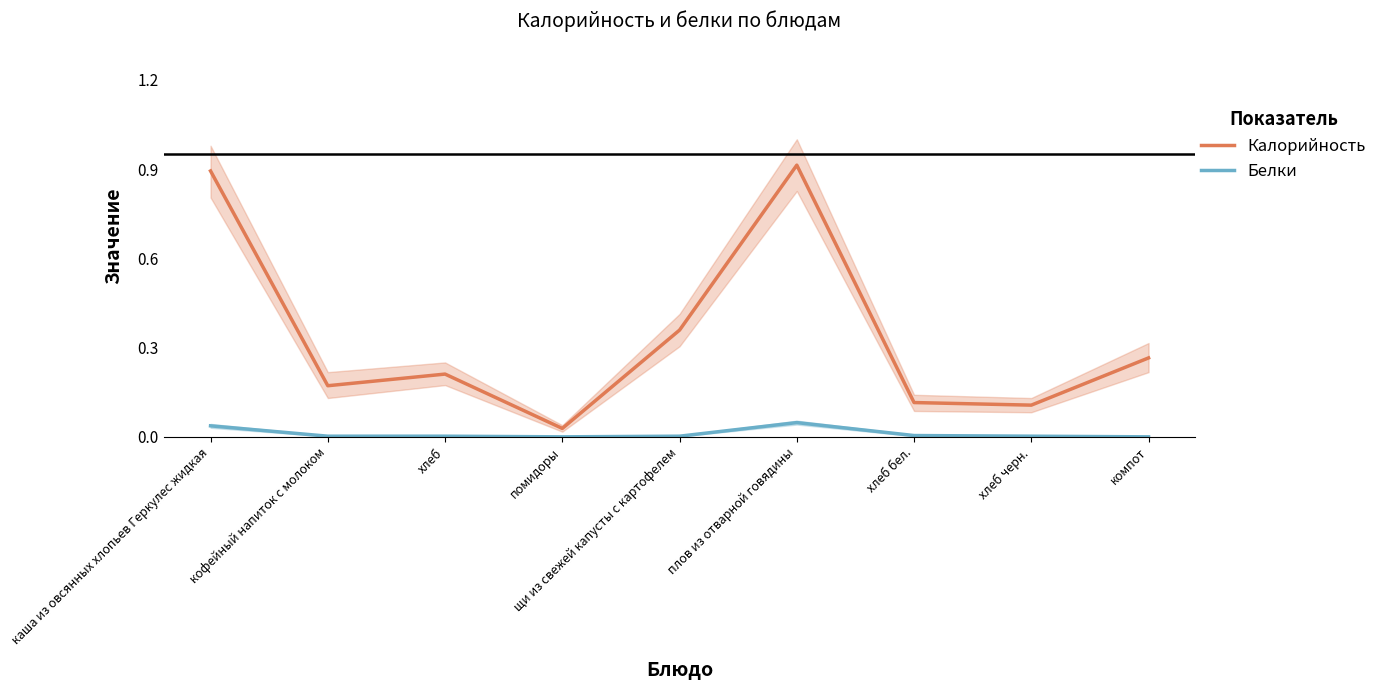

What is the sum of all Белки values?

0.1